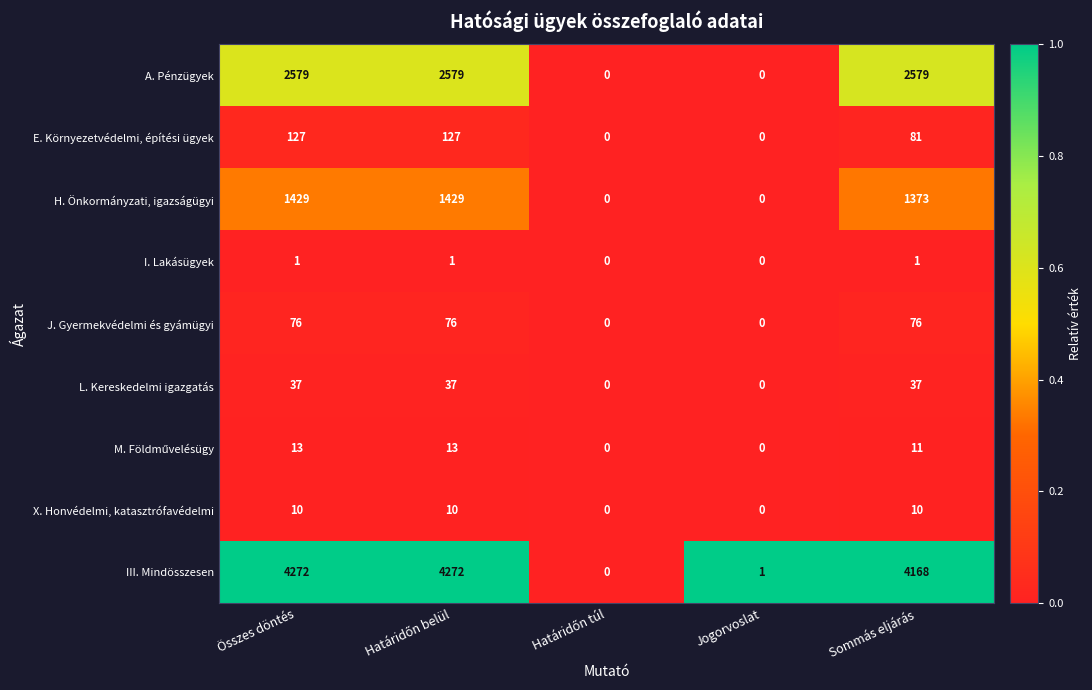

How many values in E. Környezetvédelmi, építési ügyek are above zero?

3